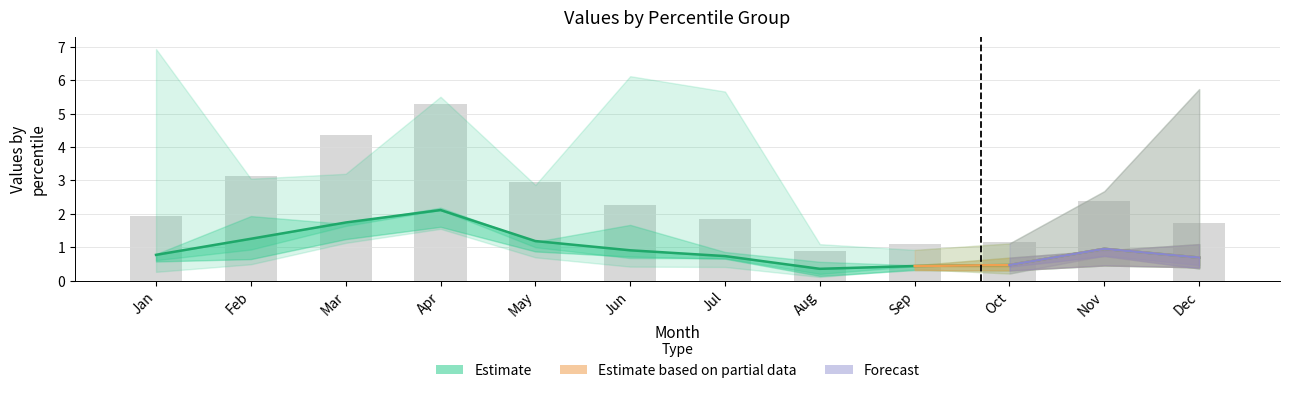

What is the spread (max minus min) of values at Oct?

0.9